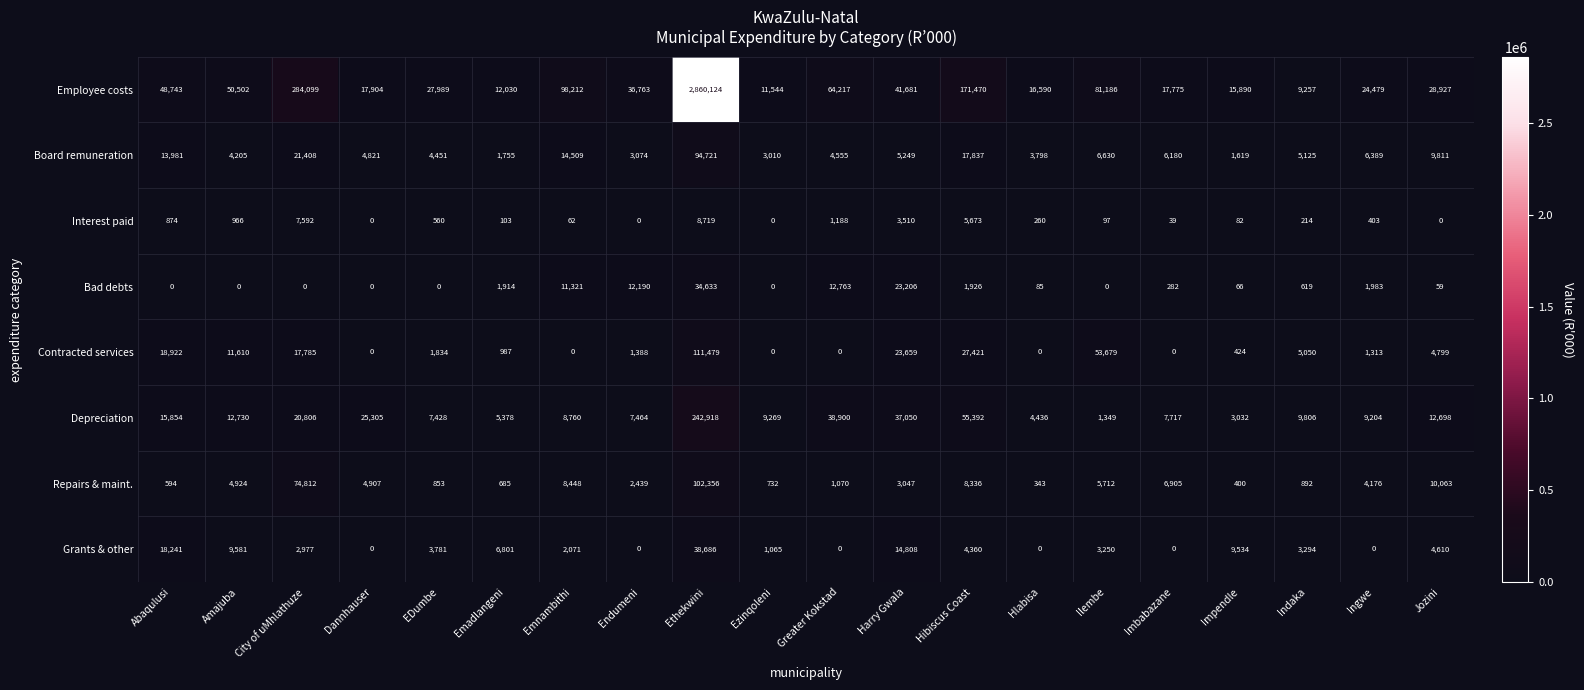

How many series are shown in this chart?

8